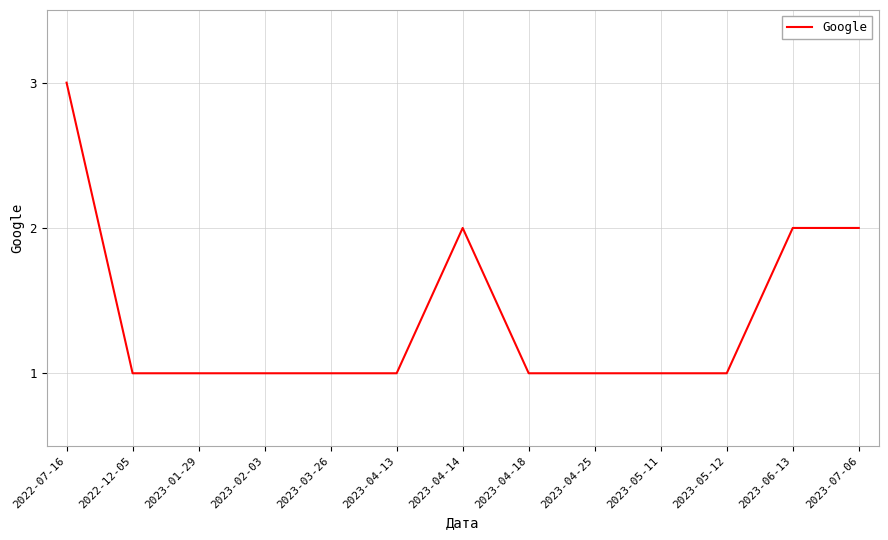

What position from the left is 2023-05-11?

10